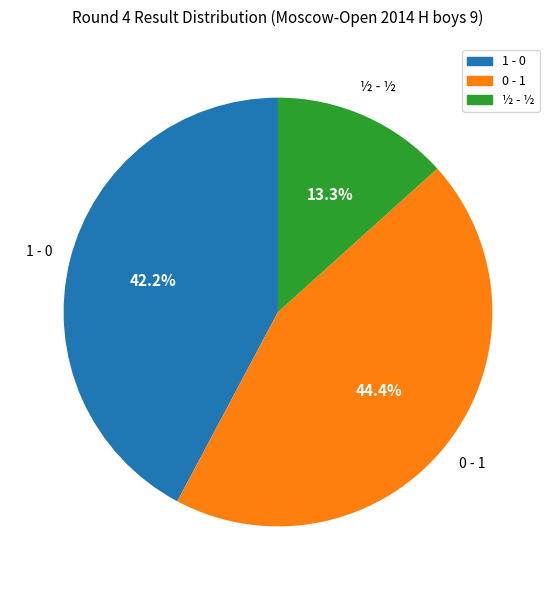

Between 0 - 1 and ½ - ½, which is larger?

0 - 1